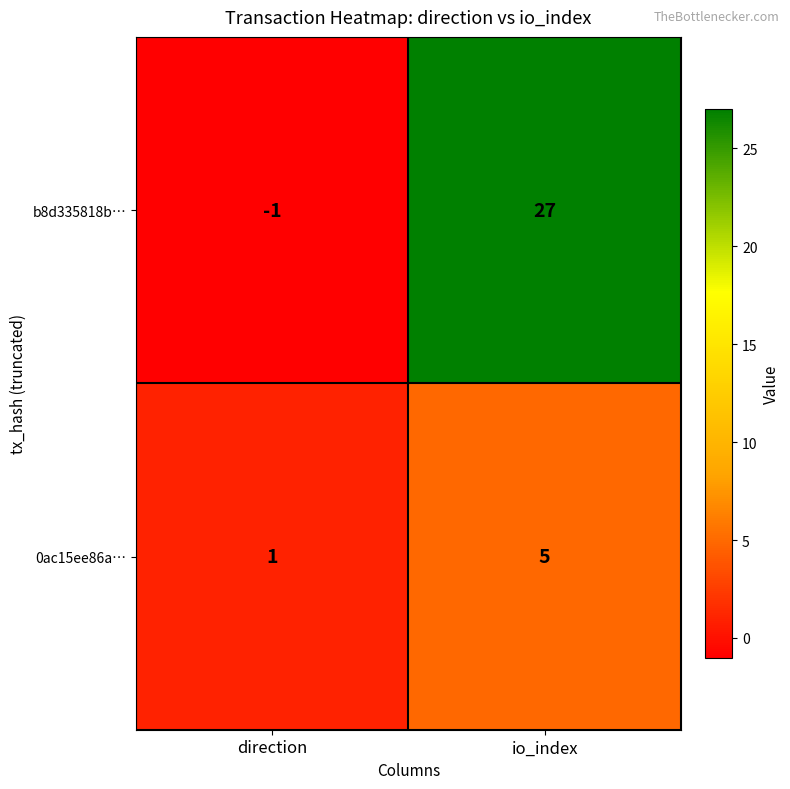

Rank the series at io_index from lowest to highest value.

0ac15ee86a…, b8d335818b…